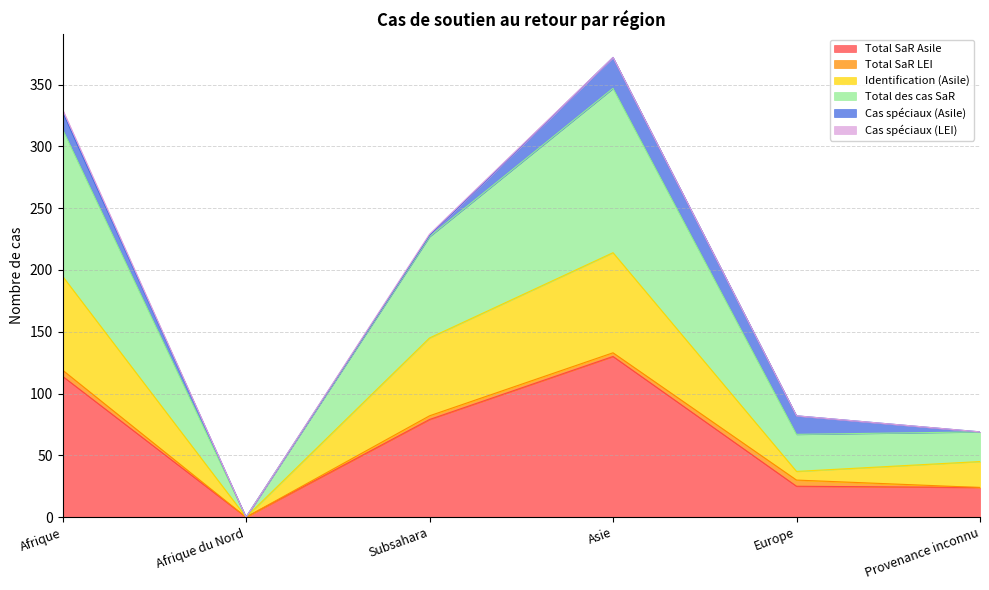

Is it true that Identification (Asile) equals 247 at Subsahara?

False